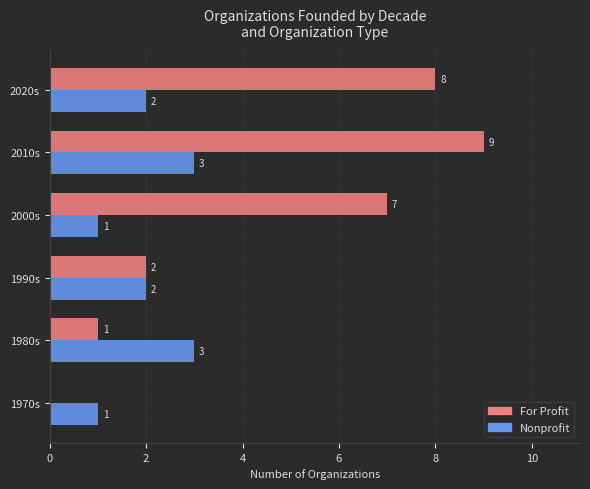

Between 1980s and 2000s, which series saw the biggest shift?

For Profit